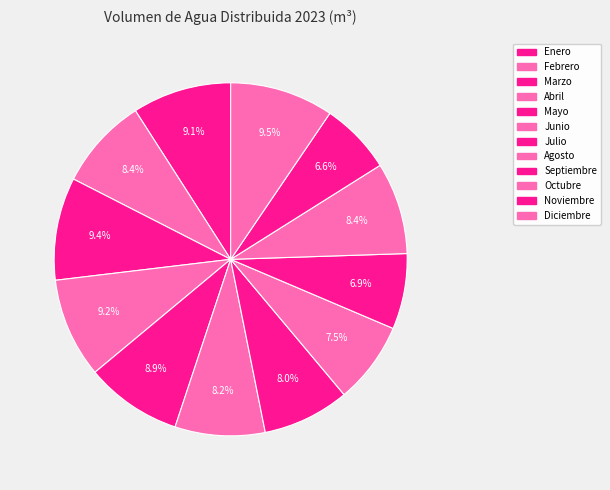

To the nearest percent, what is the difference between the largest and smallest slice percentages?

3%